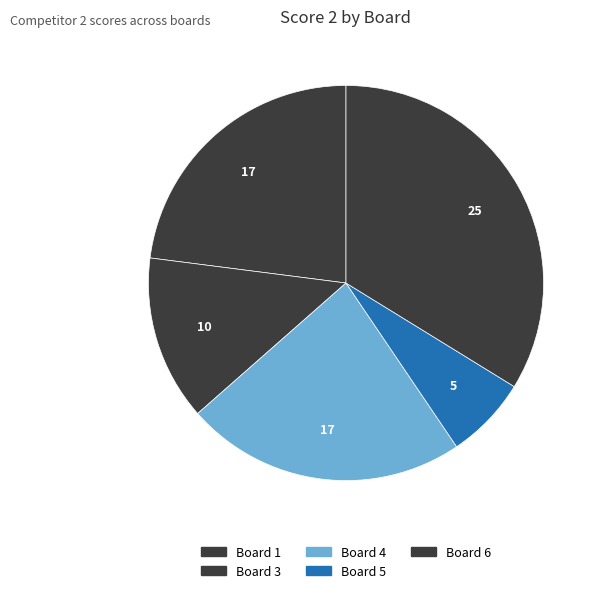

Does Board 1 represent more than half of the total?

No